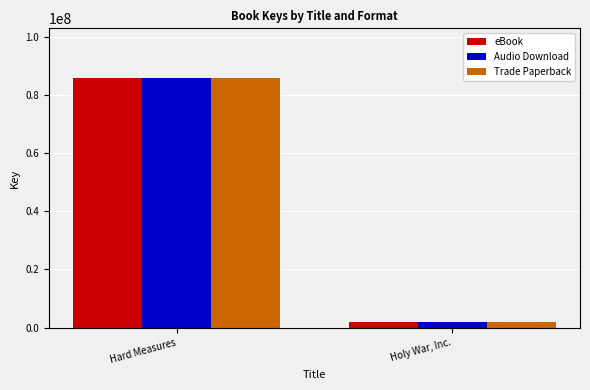

List the labels in order of Trade Paperback value, smallest first.

Holy War, Inc., Hard Measures